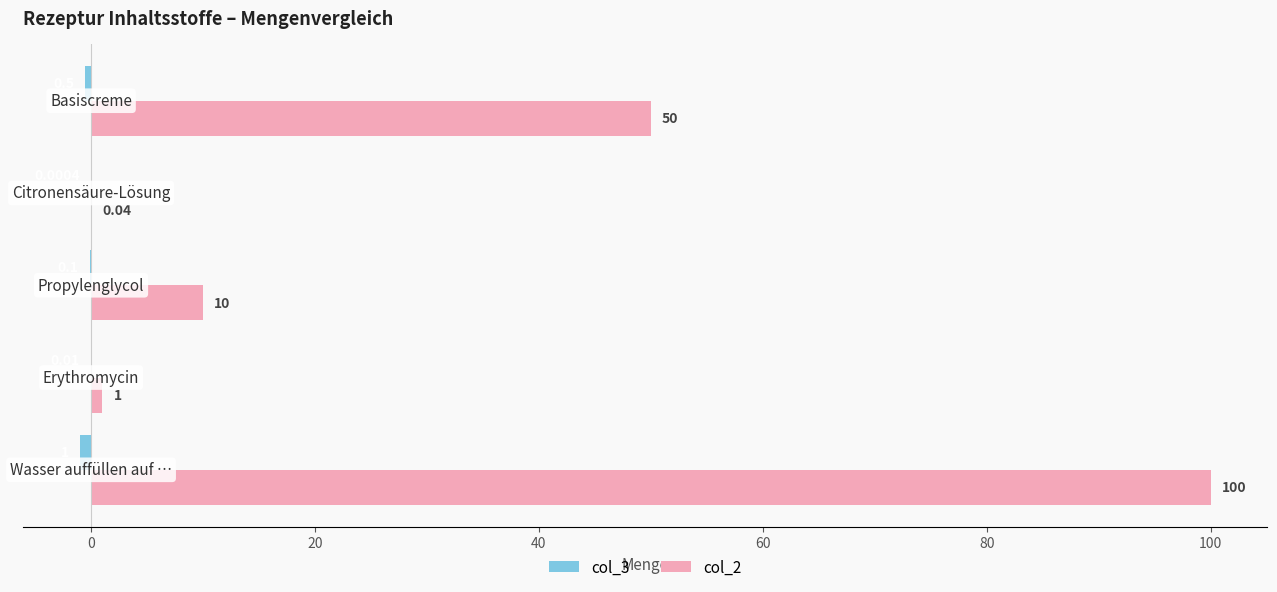

Which series has the largest total across all categories?

col_2